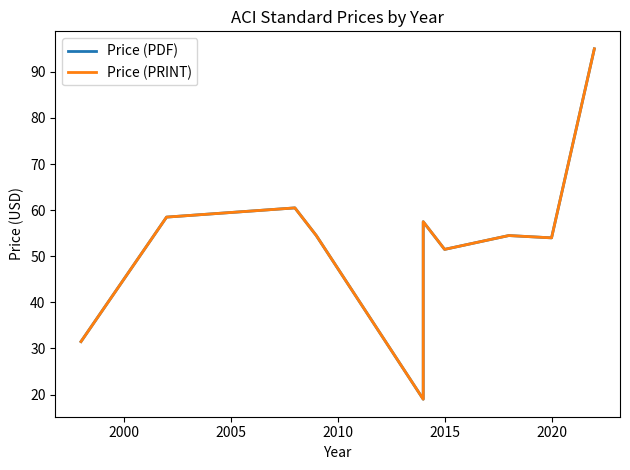

What is the highest value of the Price (PDF) series?

95.0